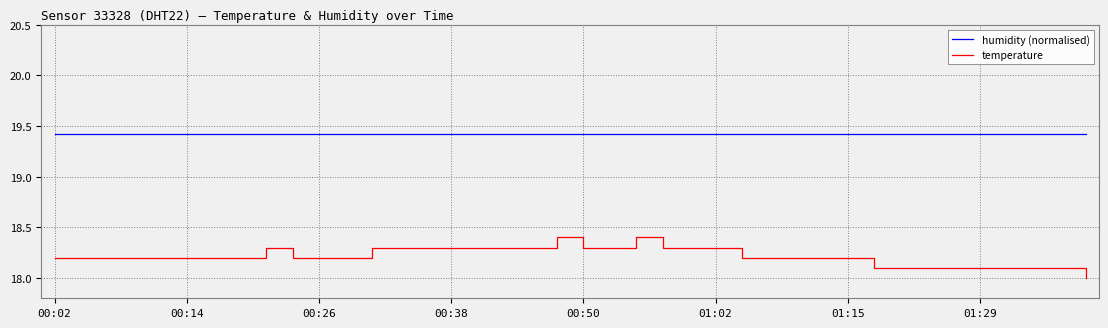

Which series has the largest range (max minus min)?

temperature